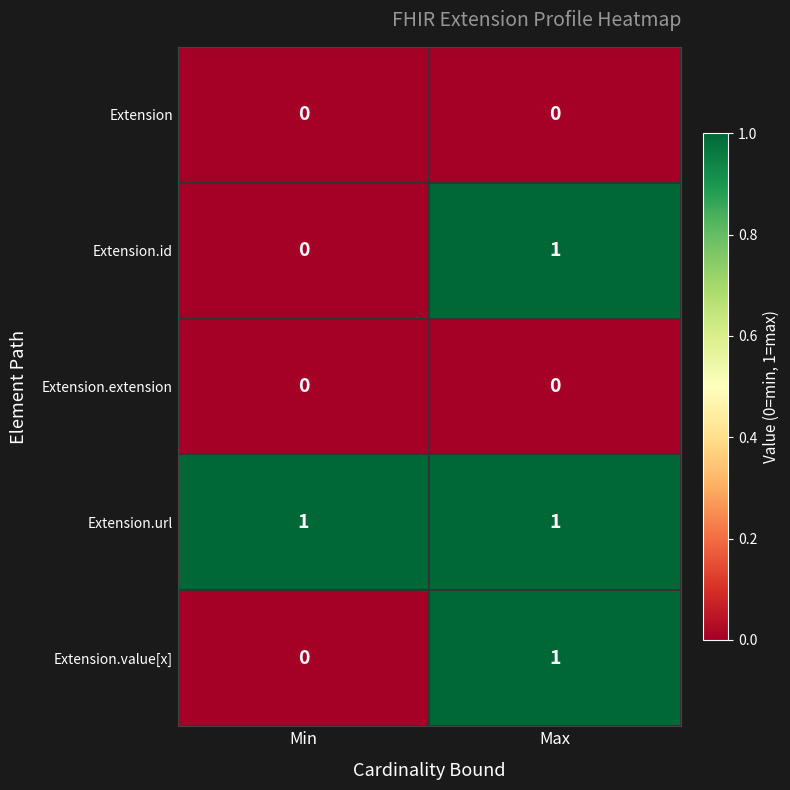

What is the spread (max minus min) of values at Max?

1